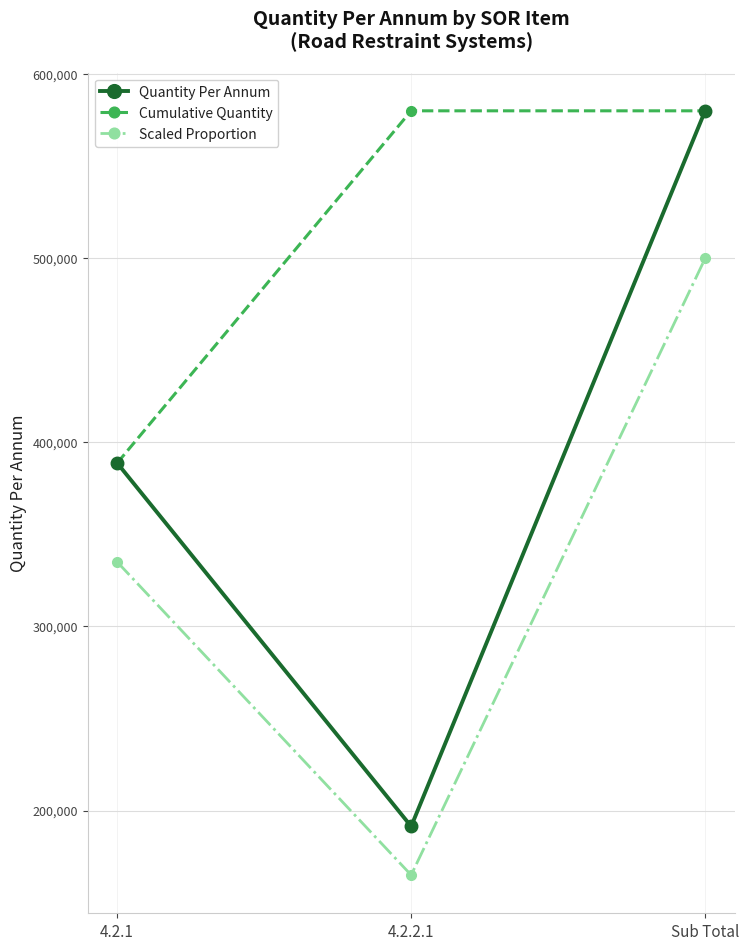

List the series in order of their overall mean, highest first.

Cumulative Quantity, Quantity Per Annum, Scaled Proportion